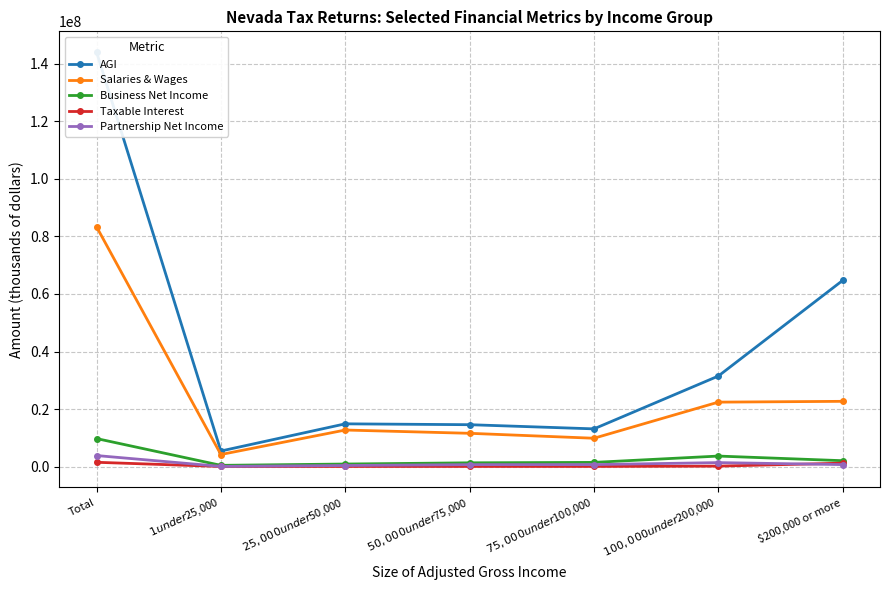

True or false: Salaries & Wages and Partnership Net Income cross at least once.

False